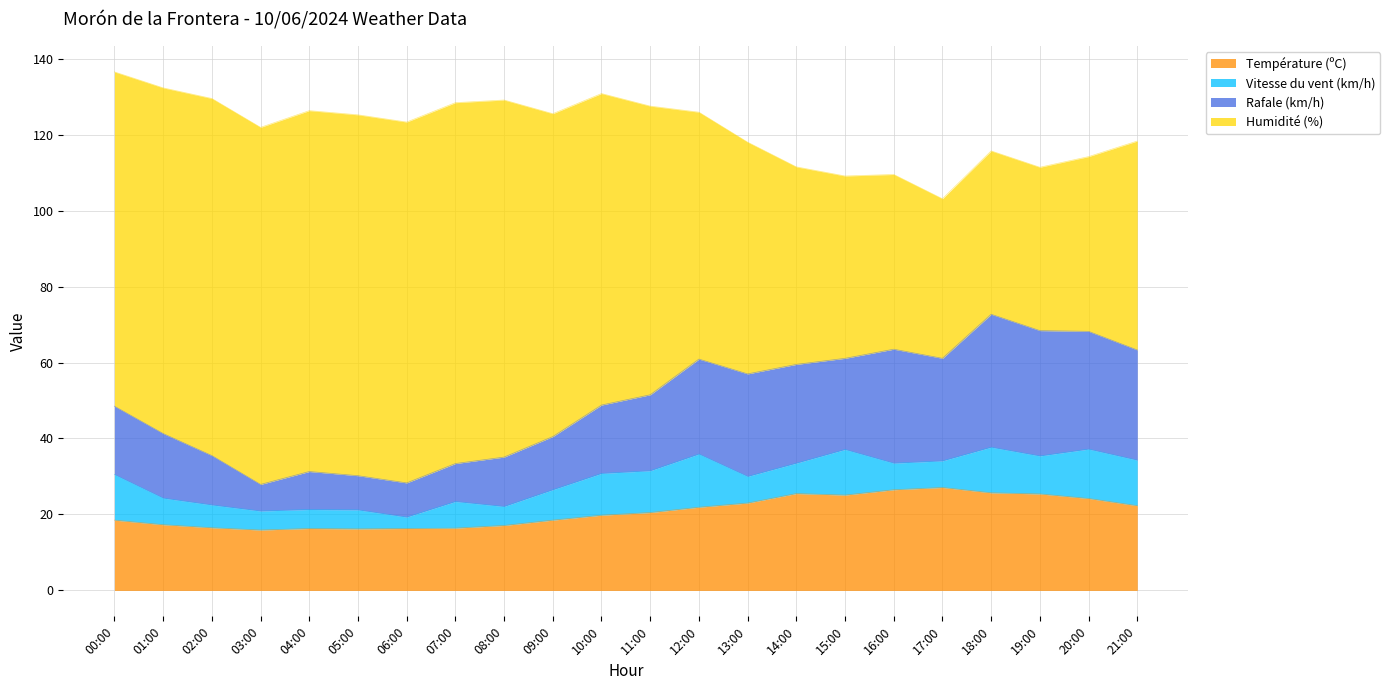

What is the maximum value for Température (ºC)?

27.1